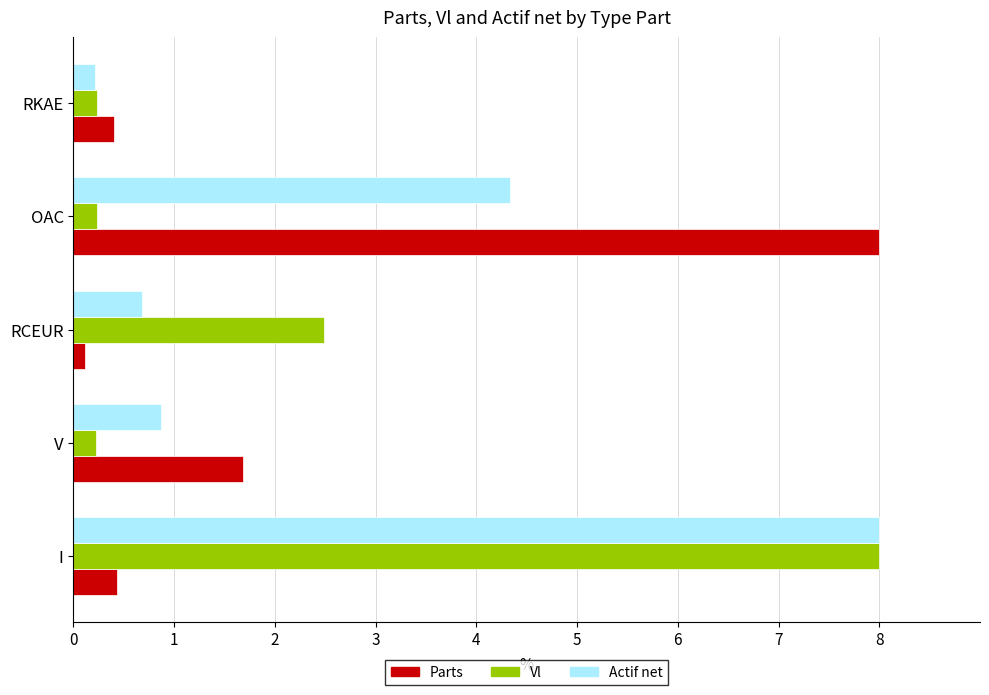

The value of Vl at RCEUR is 3.4. True or false?

False